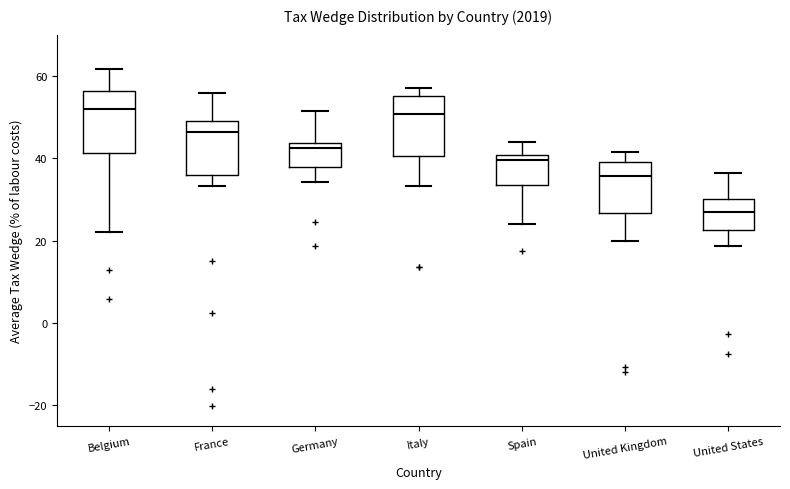

Reading left to right, read every box against the y-axis: the position of its median line, the range the box covers, and the ends of its whiskers. The values are not printed on the chart, so give them approximately, as read against the axis.

Belgium: median 52, box 42 to 56, whiskers 22 to 62
France: median 46, box 36 to 50, whiskers 34 to 56
Germany: median 42, box 38 to 44, whiskers 34 to 52
Italy: median 50, box 40 to 56, whiskers 34 to 56 (just above the box's upper edge)
Spain: median 40 (just below the box's upper edge), box 34 to 40, whiskers 24 to 44
United Kingdom: median 36, box 26 to 40, whiskers 20 to 42
United States: median 28, box 22 to 30, whiskers 18 to 36